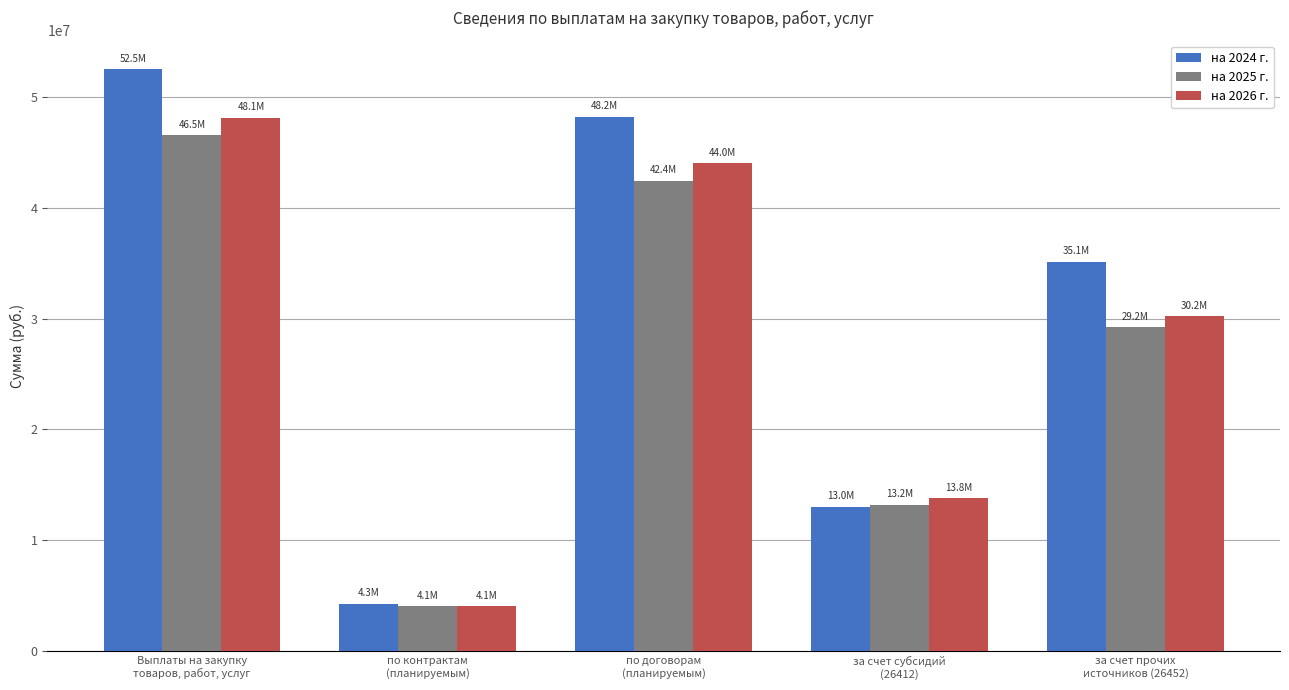

What is the average value of the на 2025 г. series?

27095612.3